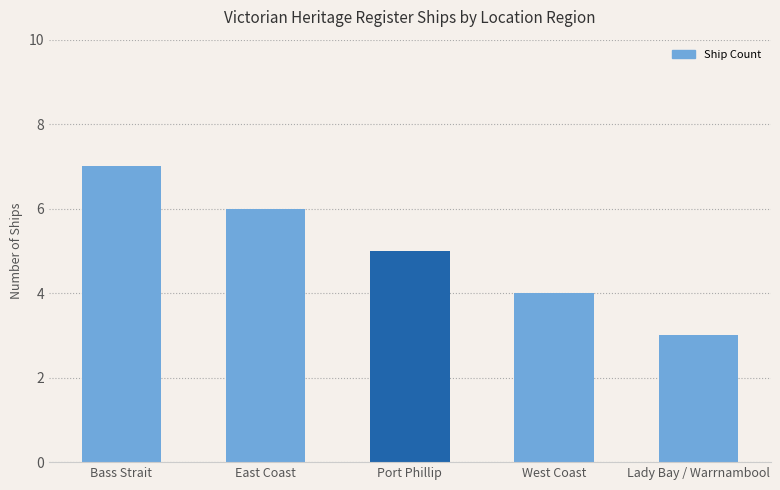

Is it true that the value at Bass Strait is 2?

False